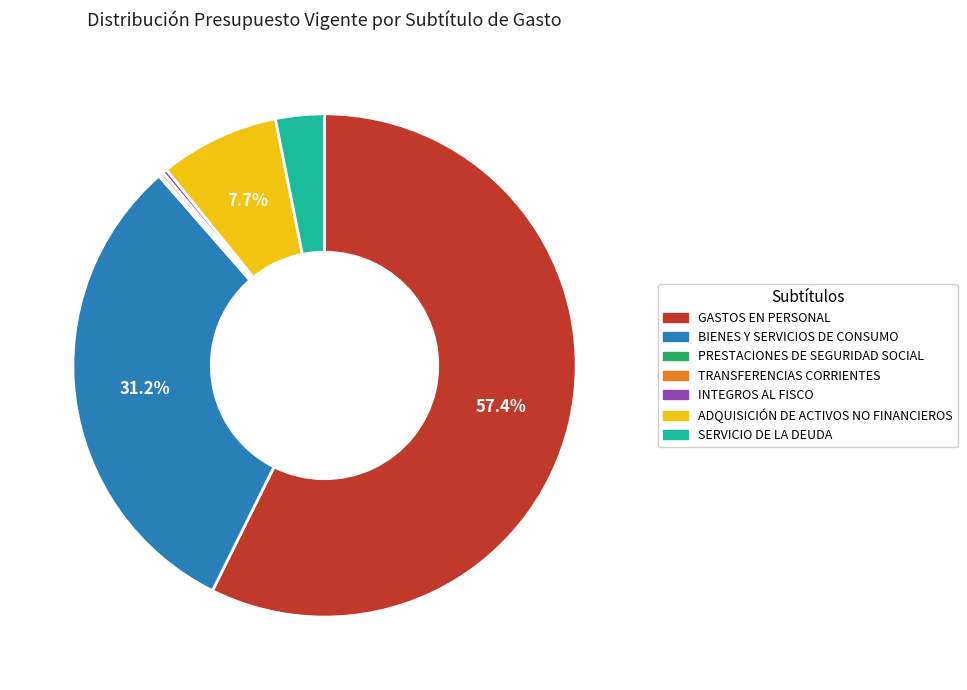

The BIENES Y SERVICIOS DE CONSUMO slice represents 40% of the pie. True or false?

False